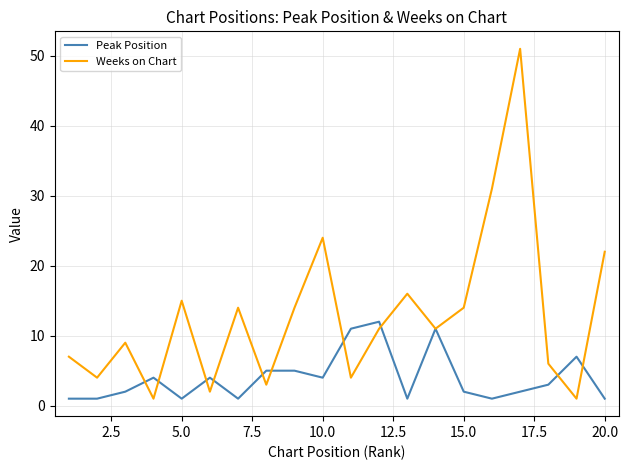

Rank the series by their maximum value, from lowest to highest.

Peak Position, Weeks on Chart